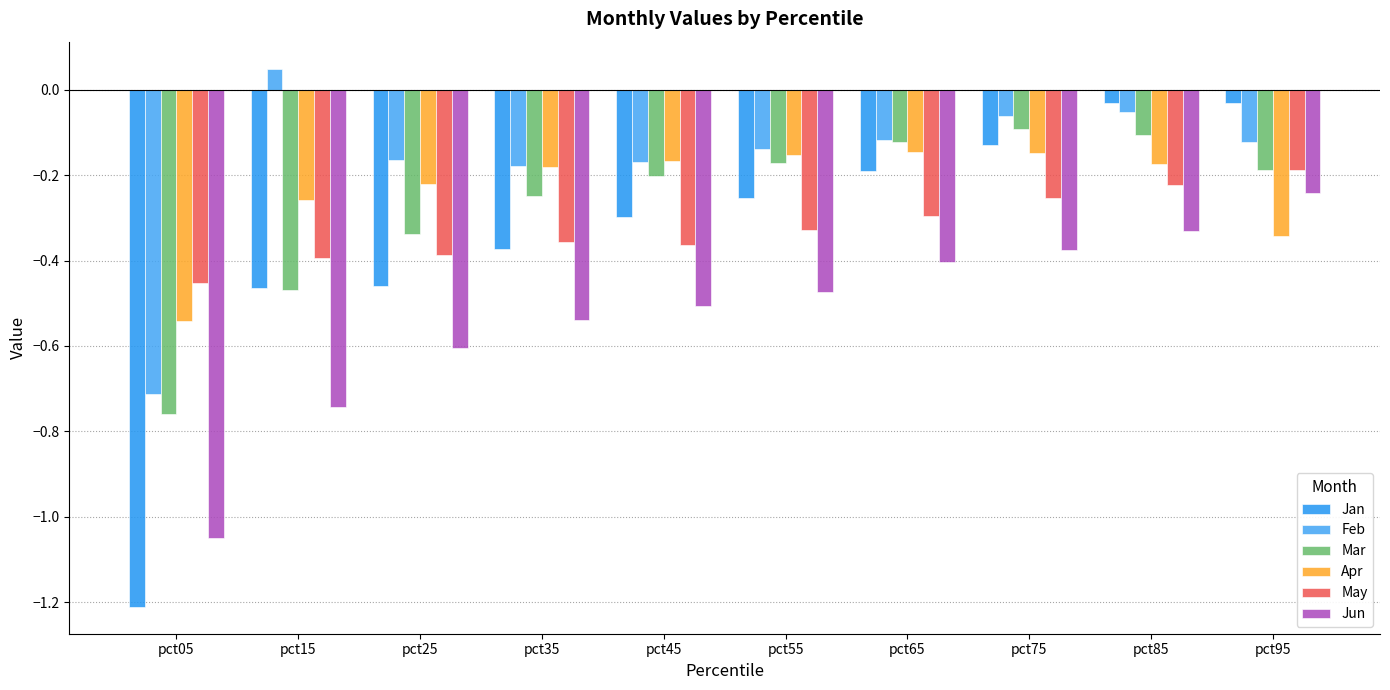

Which series changed the most between pct55 and pct85?

Jan